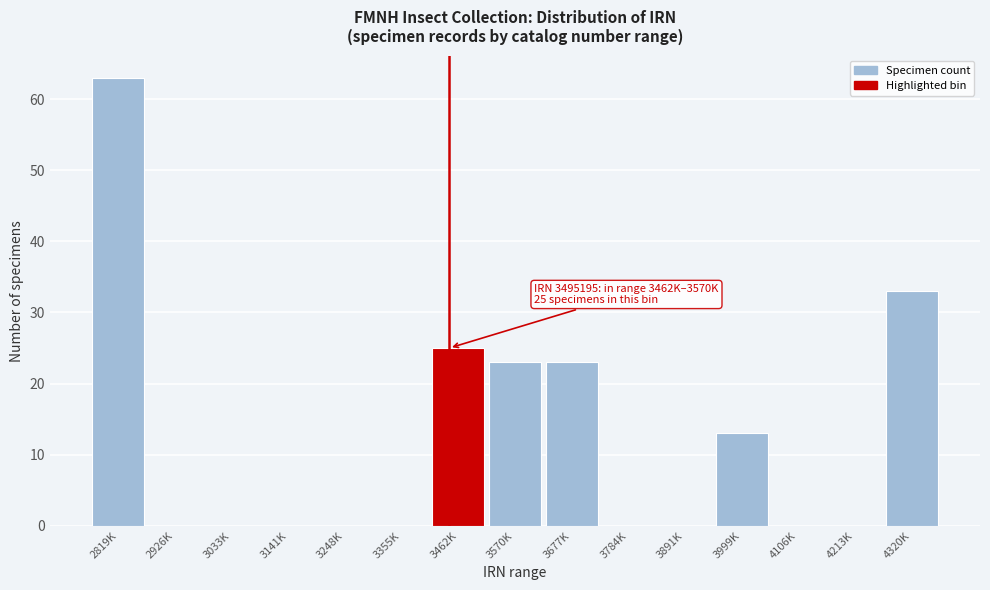

Reading left to right, transcribe all the data shown in this chart.

2819K=63	2926K=0	3033K=0	3141K=0	3248K=0	3355K=0	3462K=25	3570K=23	3677K=23	3784K=0	3891K=0	3999K=13	4106K=0	4213K=0	4320K=33